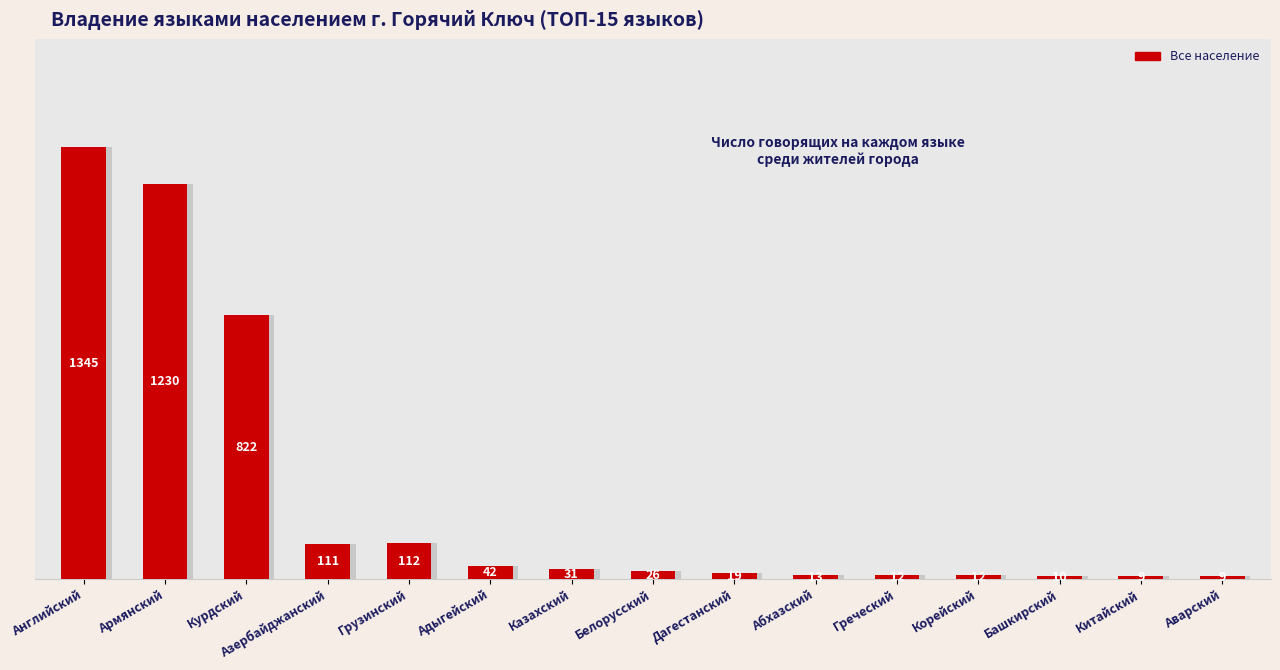

What is the average value?

254